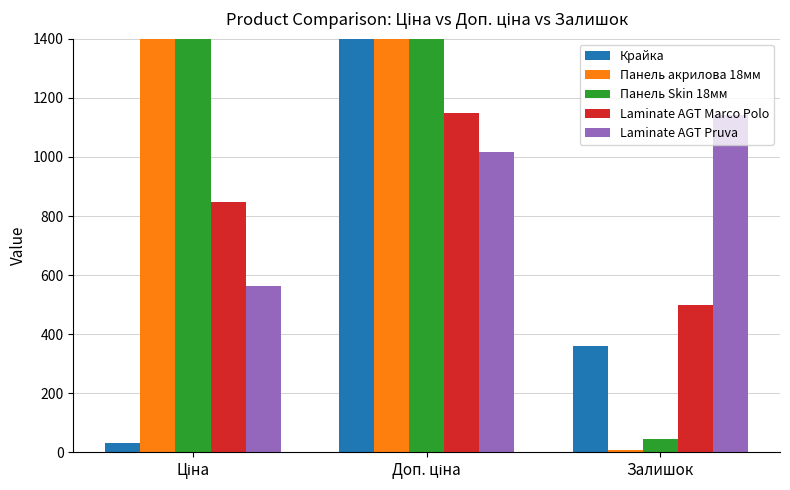

At which label does Laminate AGT Marco Polo first exceed 848?

Ціна